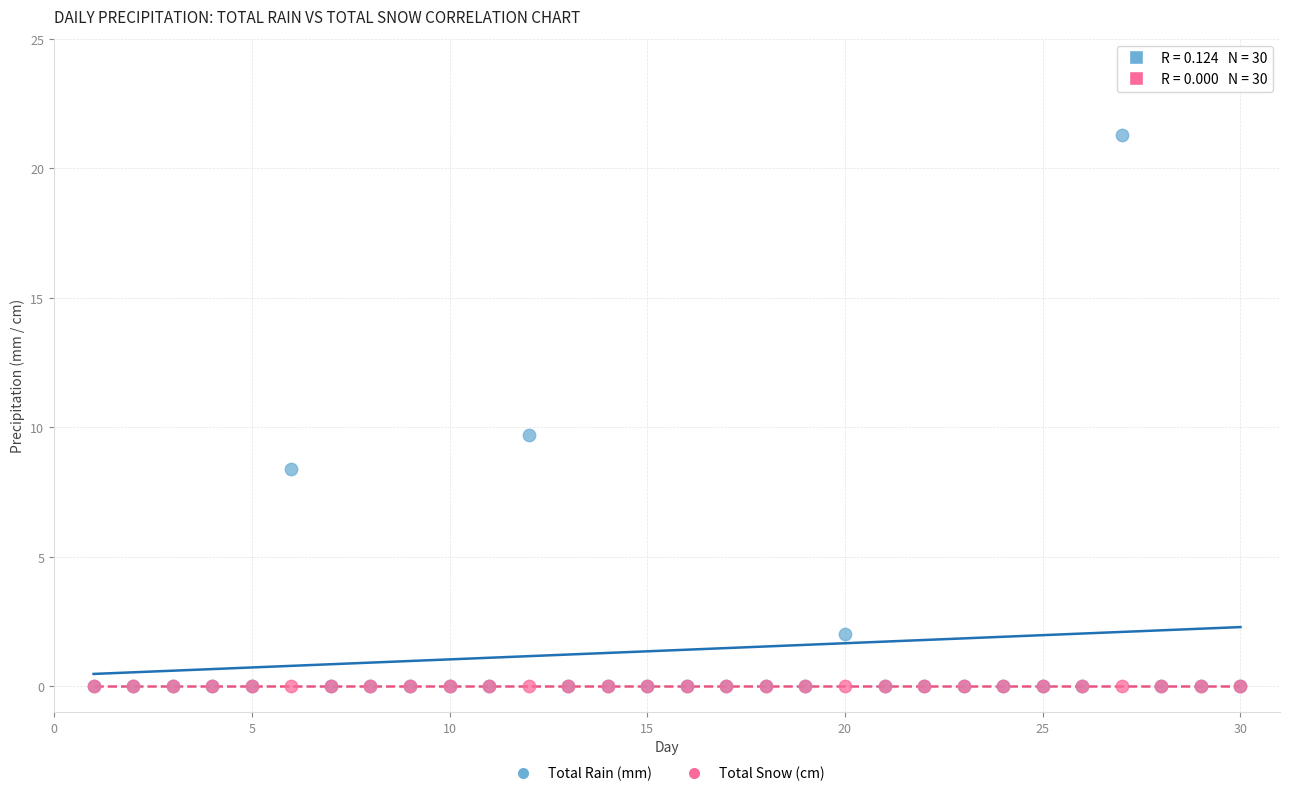

Which series reaches the maximum Y coordinate?

Total Rain (mm)